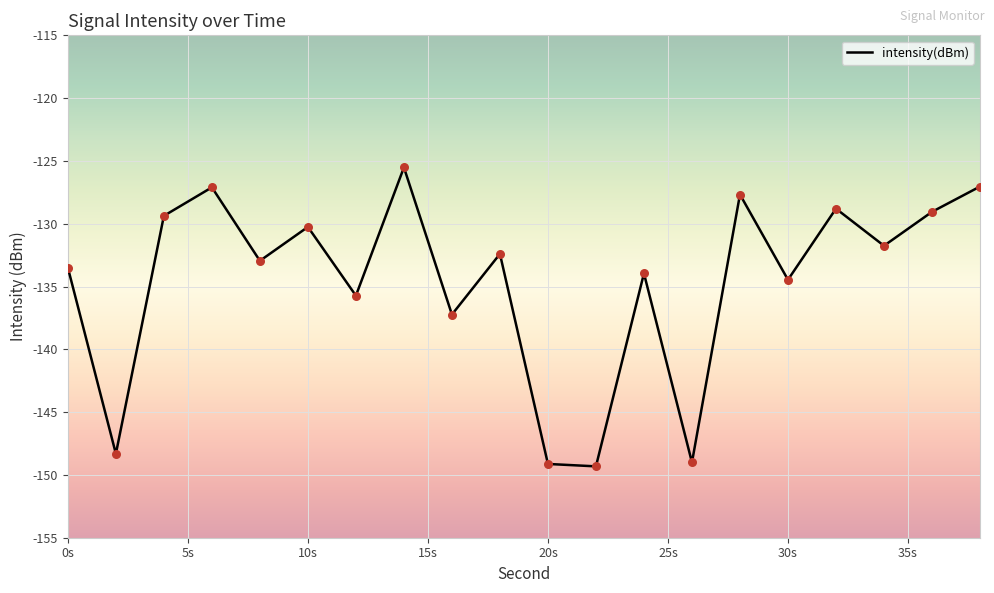

What is the greatest value displayed?

-125.5